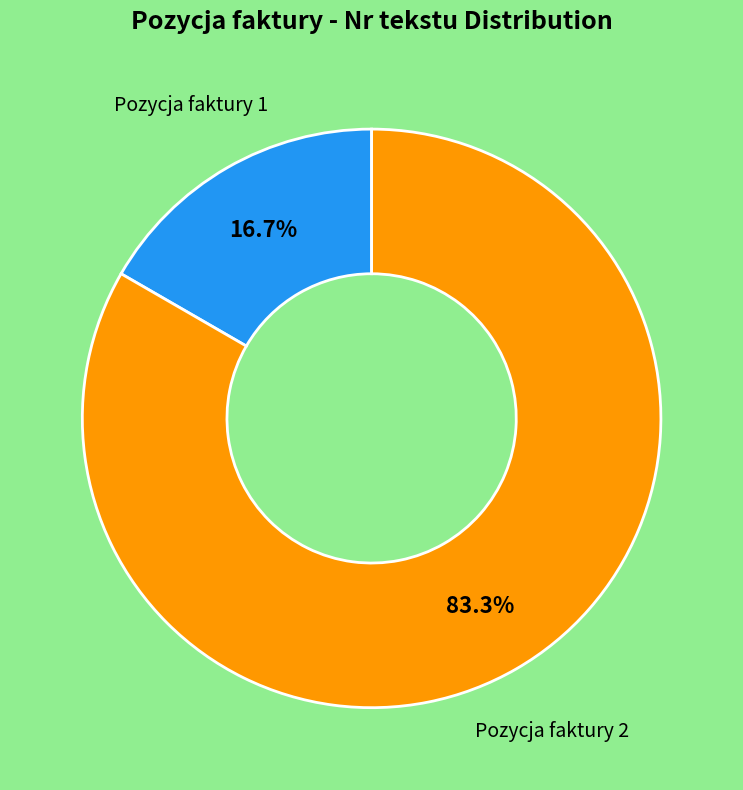

How many slices are in this pie chart?

2